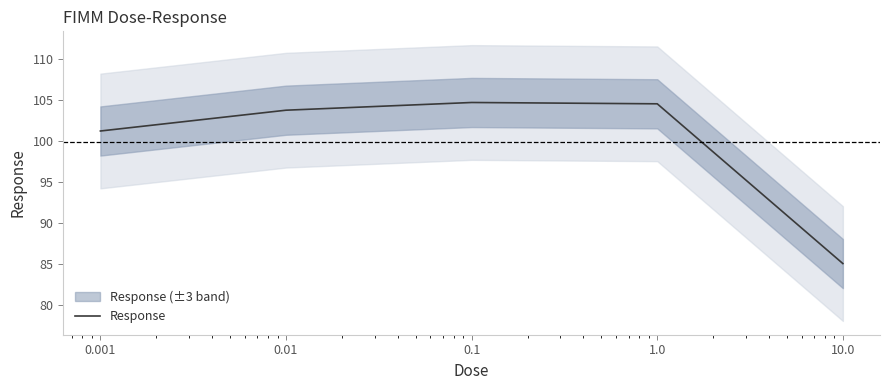

Which category has the lowest value across all series?

10.0